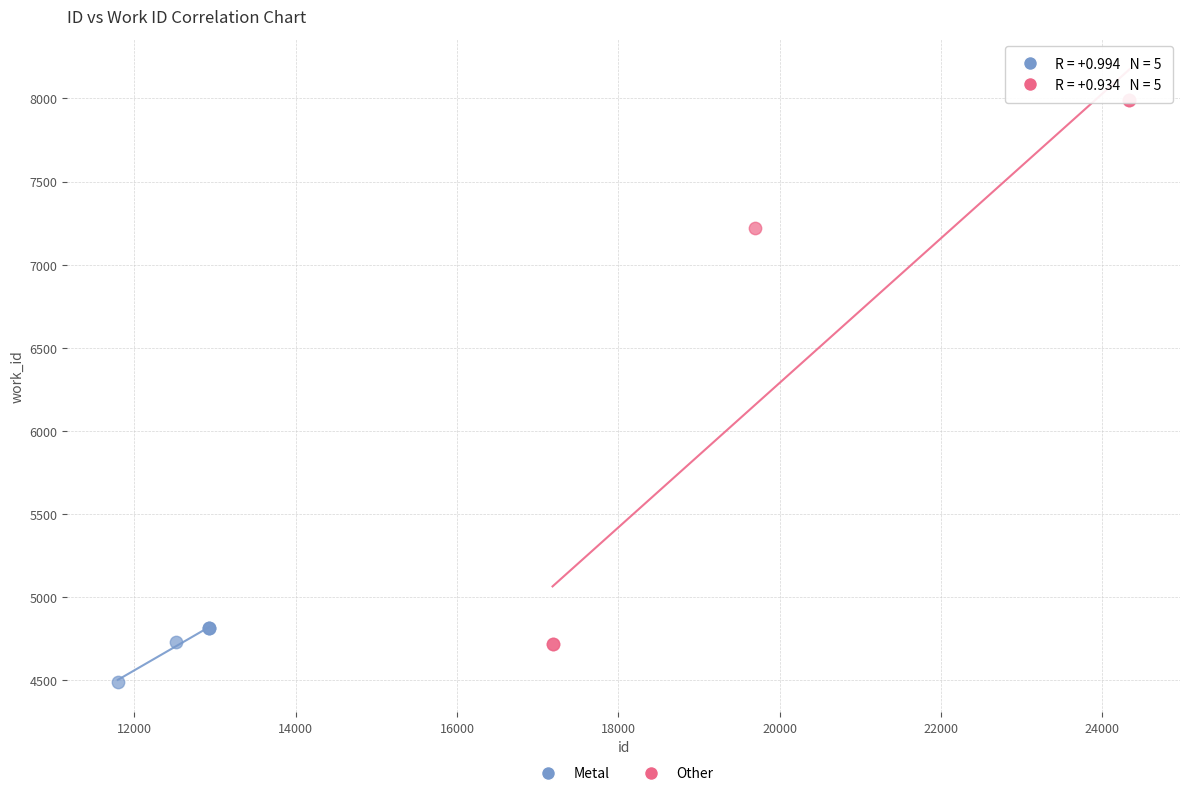

Which series has the widest spread of Y values?

Other